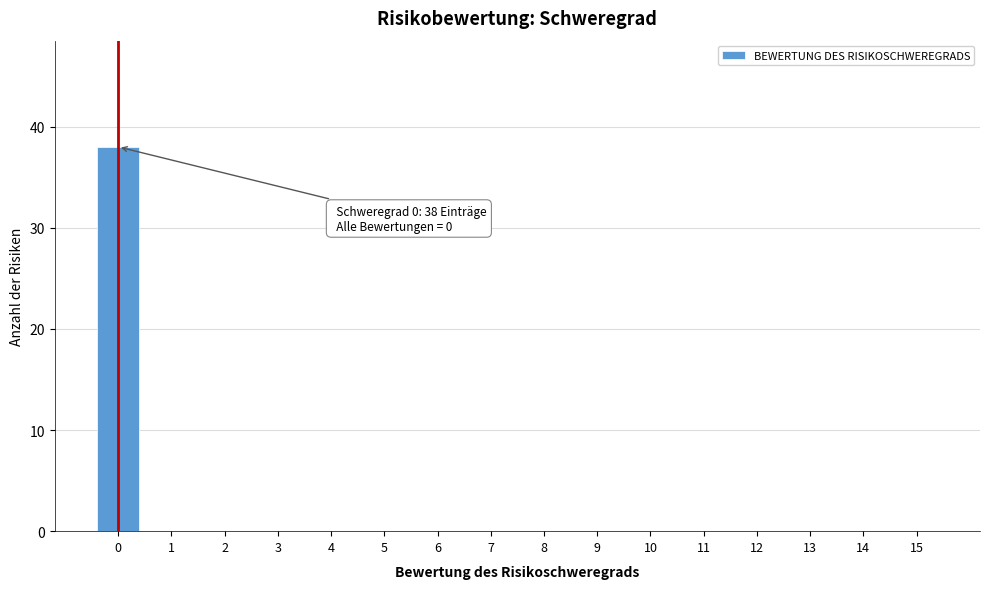

Reading left to right, transcribe all the data shown in this chart.

0=38	1=0	2=0	3=0	4=0	5=0	6=0	7=0	8=0	9=0	10=0	11=0	12=0	13=0	14=0	15=0